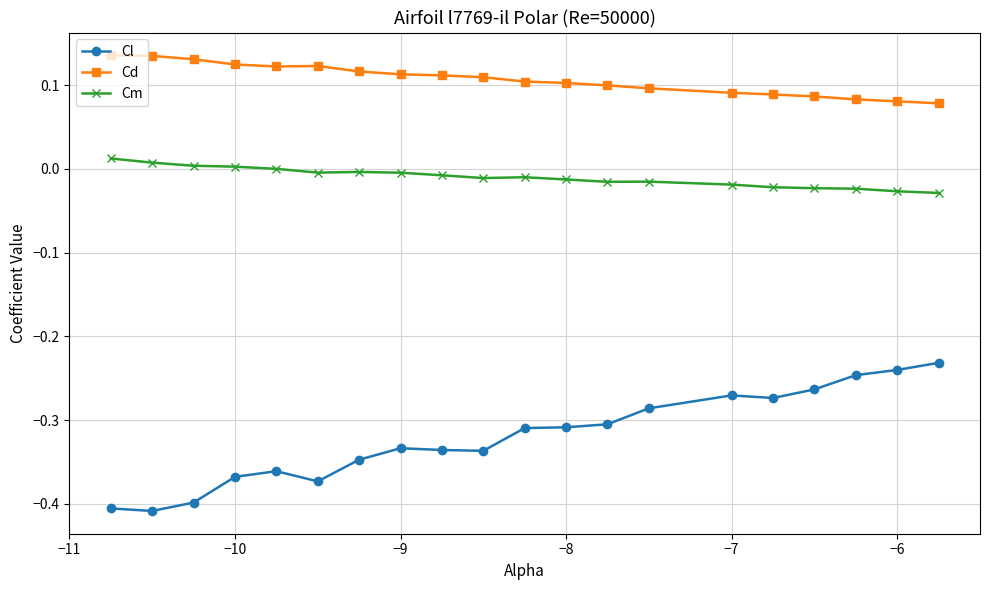

True or false: Cl has more than 2 points higher than both neighbors.

True